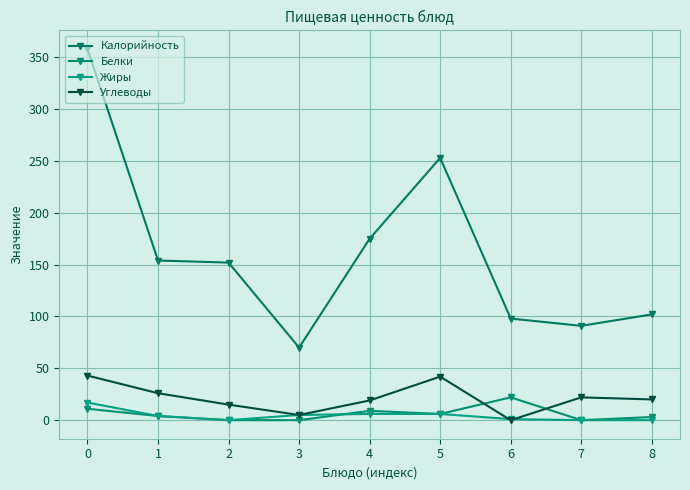

Reading right to left, what are all the values shown in this chart?

Калорийность: 8=102	7=91	6=98	5=253	4=175	3=70	2=152	1=154	0=358
Белки: 8=3	7=0	6=22	5=6	4=9	3=0	2=0	1=4	0=11
Жиры: 8=0	7=0	6=1	5=6	4=6	3=5	2=0	1=4	0=17
Углеводы: 8=20	7=22	6=0	5=42	4=19	3=5	2=15	1=26	0=43